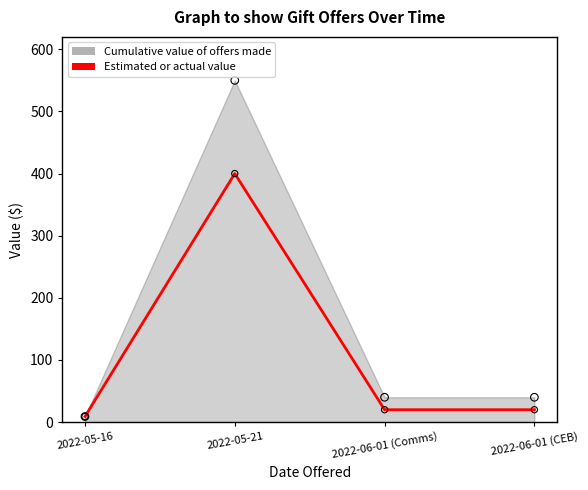

What is the change in value from 2022-05-16 to 2022-06-01 (Comms)?

+11